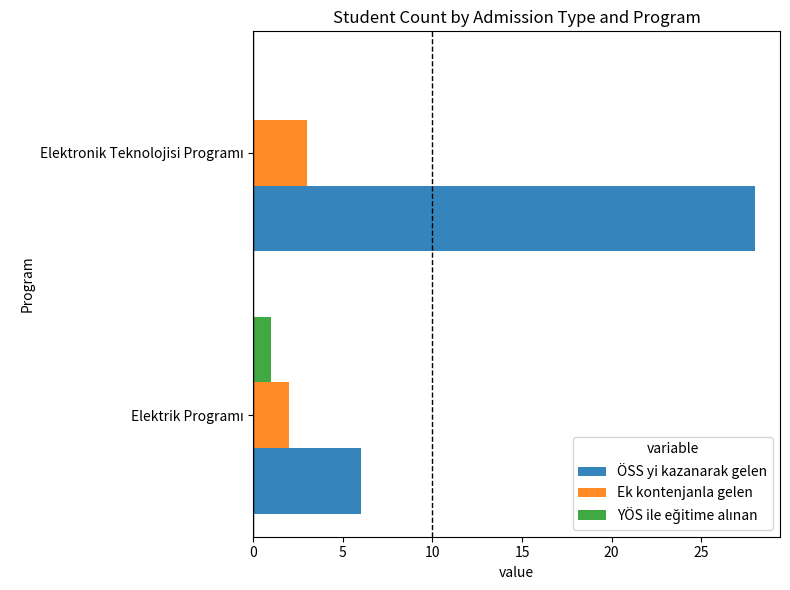

Which series has the largest total across all categories?

ÖSS yi kazanarak gelen